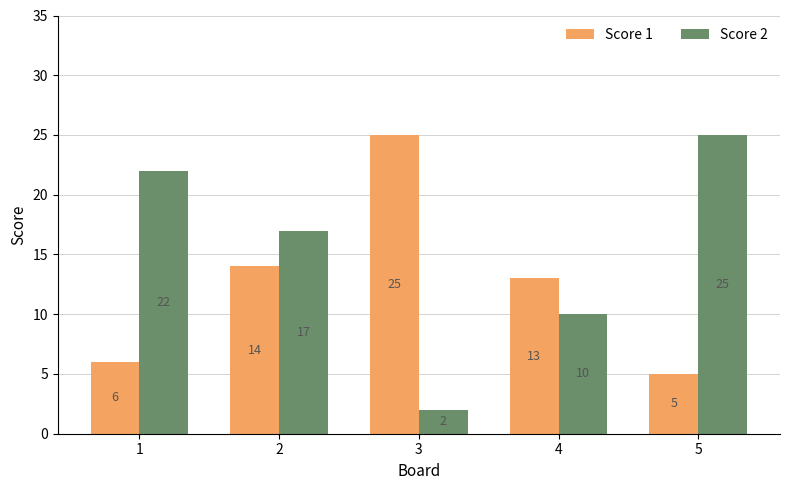

Which series has the largest range (max minus min)?

Score 2